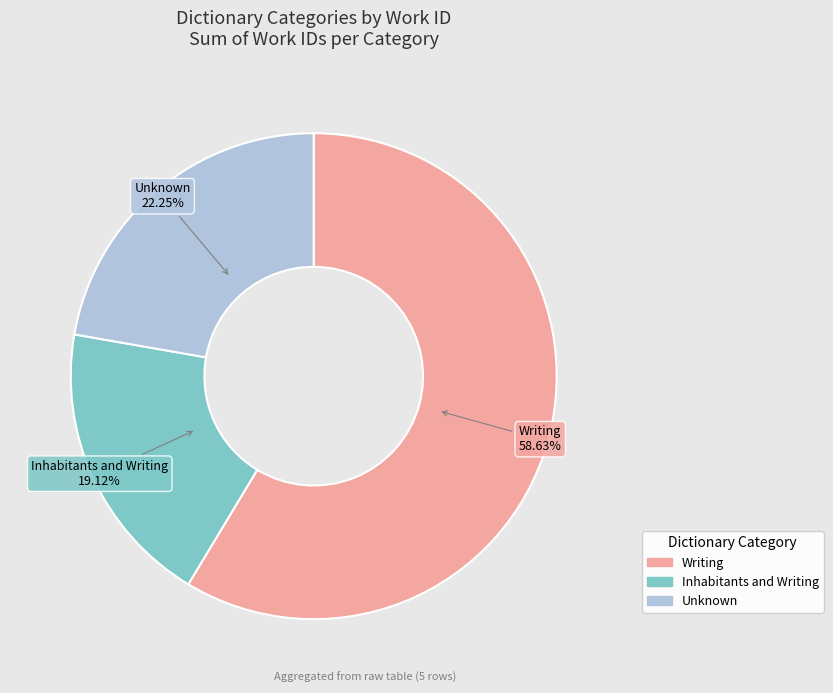

How many segments does this pie chart have?

3